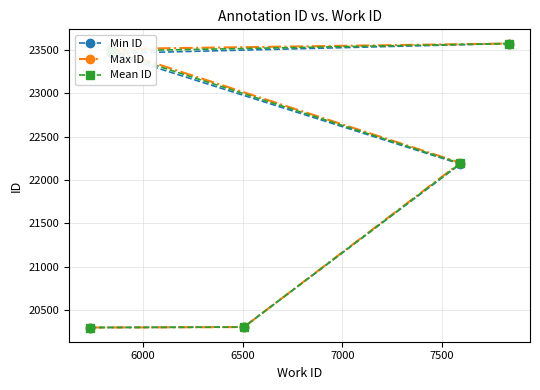

What is the minimum value for Min ID?

20296